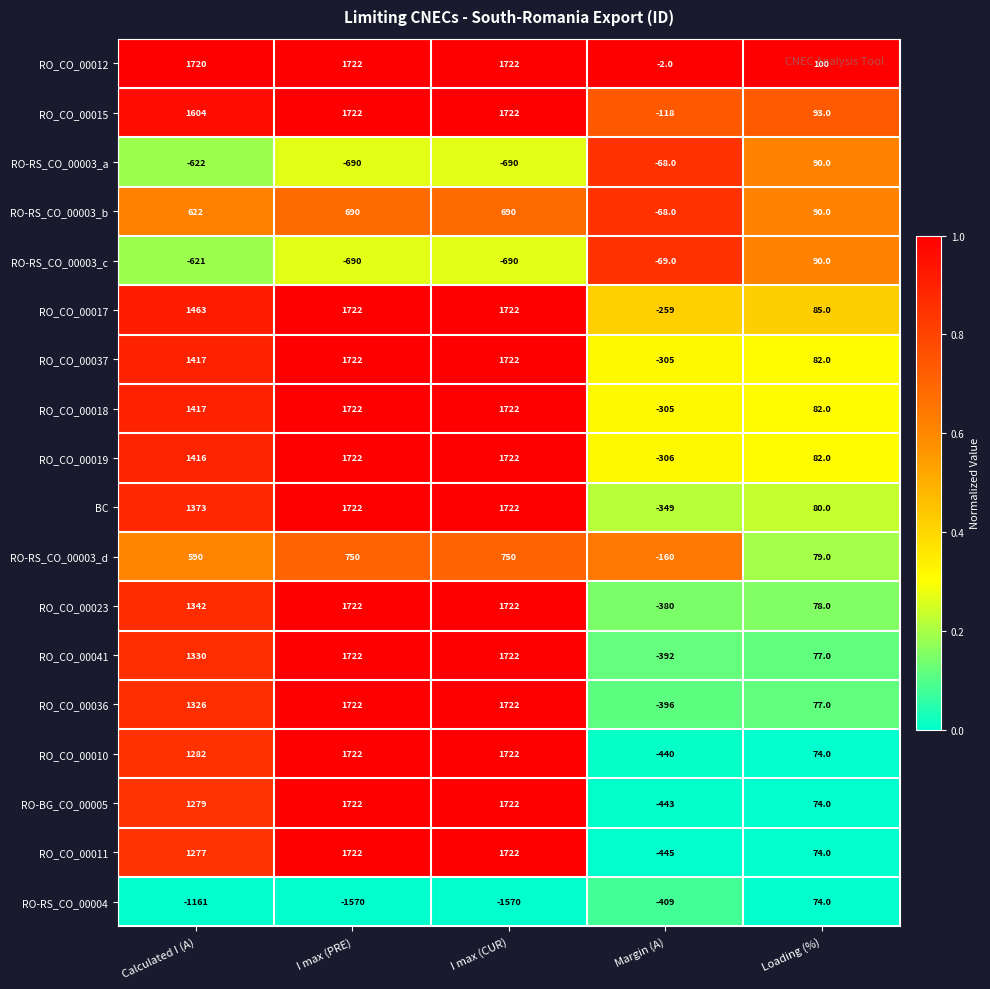

The value of RO_CO_00023 at I max (CUR) is 1722. True or false?

True